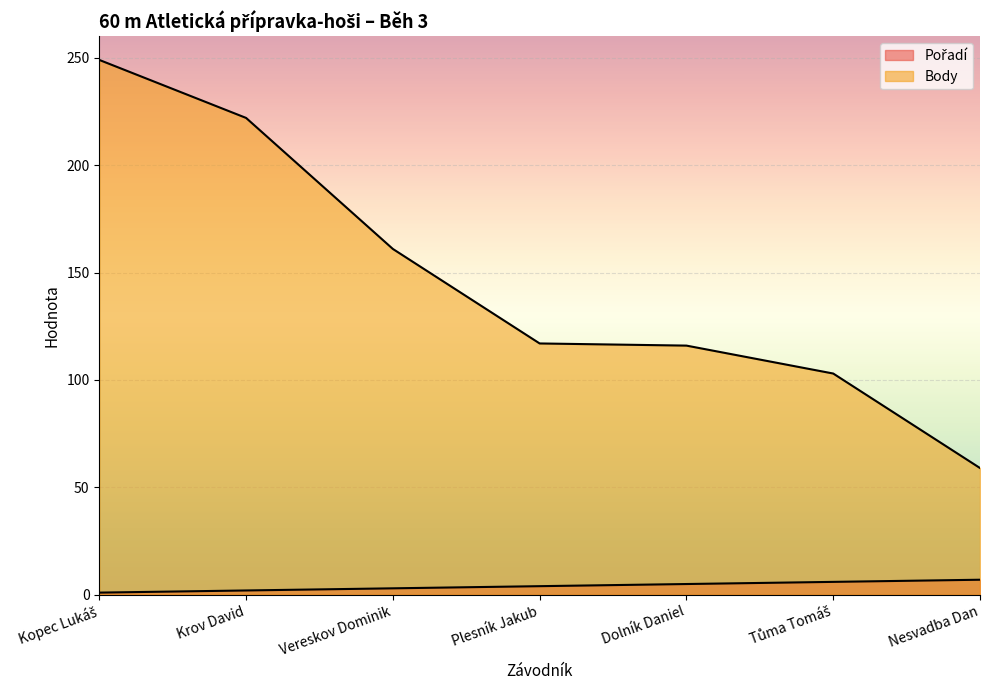

The Body series shows 24 at Nesvadba Dan. True or false?

False